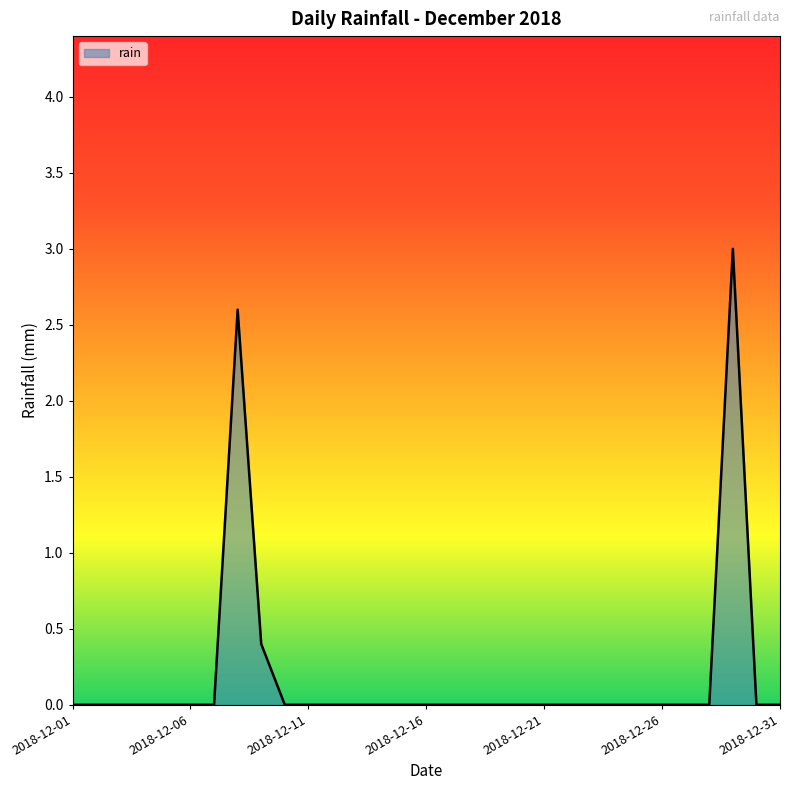

What is the difference between the maximum and minimum values?

3.0